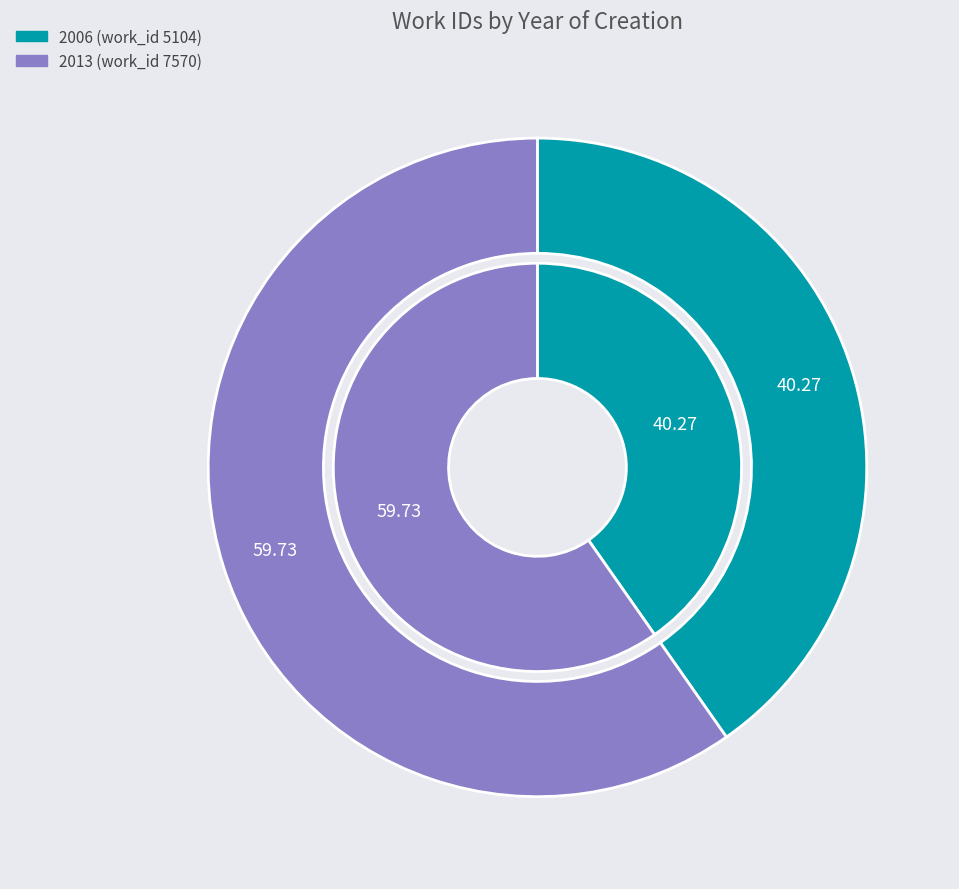

The 2013 (work_id 7570) slice represents 60% of the pie. True or false?

True